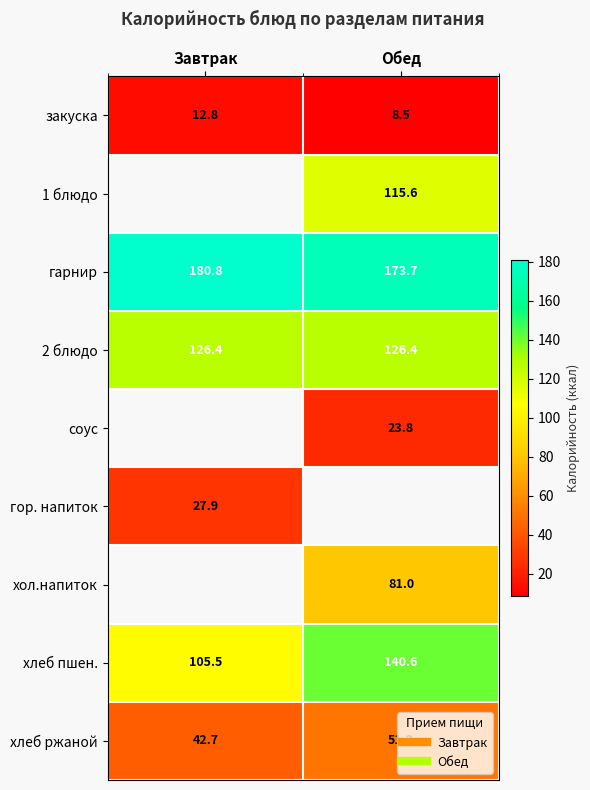

At which label is закуска closest to 10?

Обед